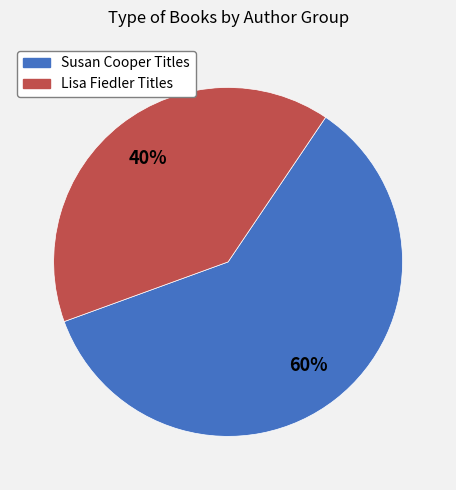

To the nearest percent, what is the difference between the Lisa Fiedler Titles and Susan Cooper Titles slice percentages?

20%